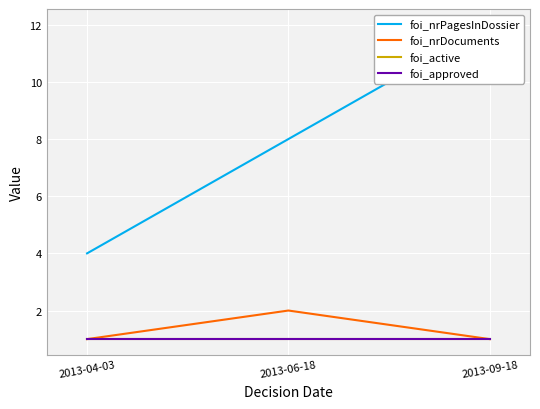

Which has a higher value, 2013-06-18 or 2013-09-18?

2013-09-18